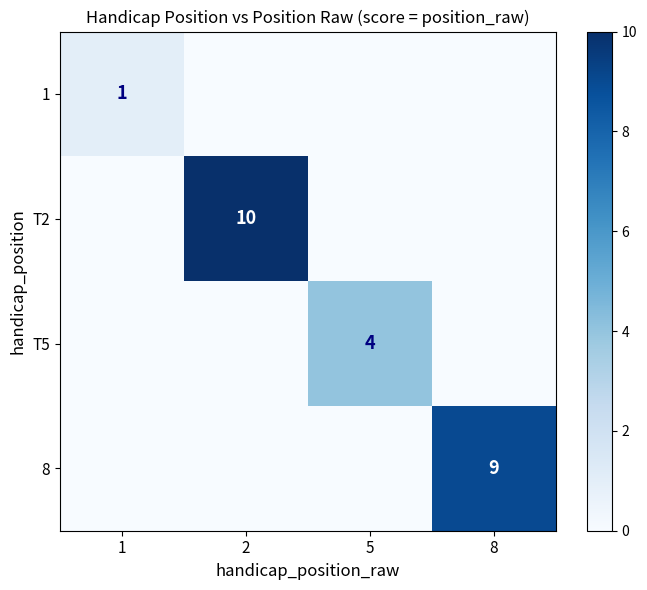

What is the greatest value displayed?

10